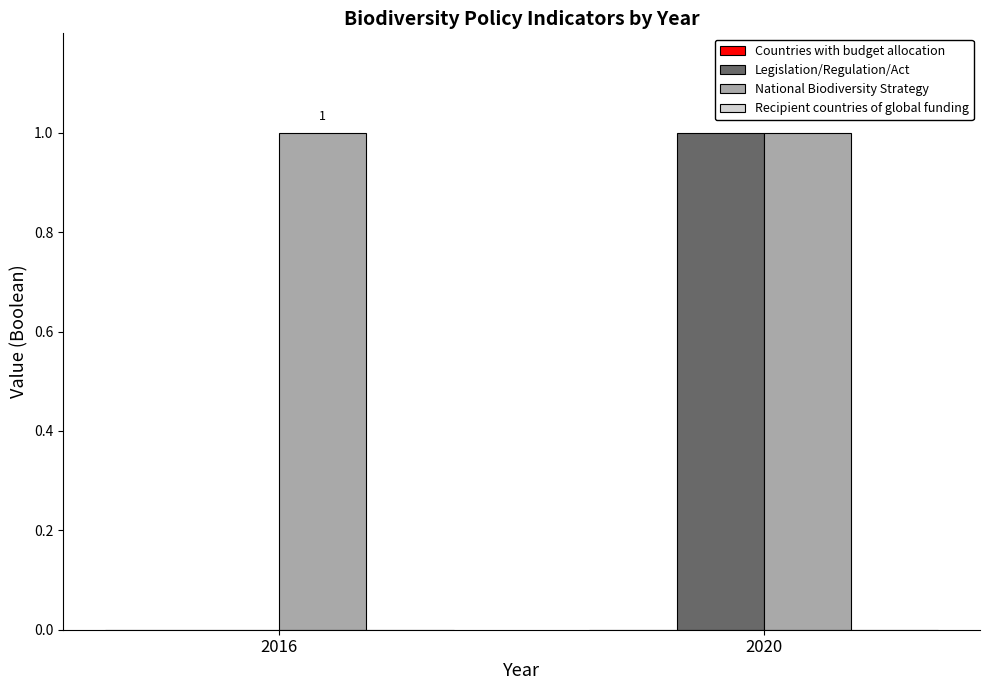

At which category is the sum across all series the highest?

2020